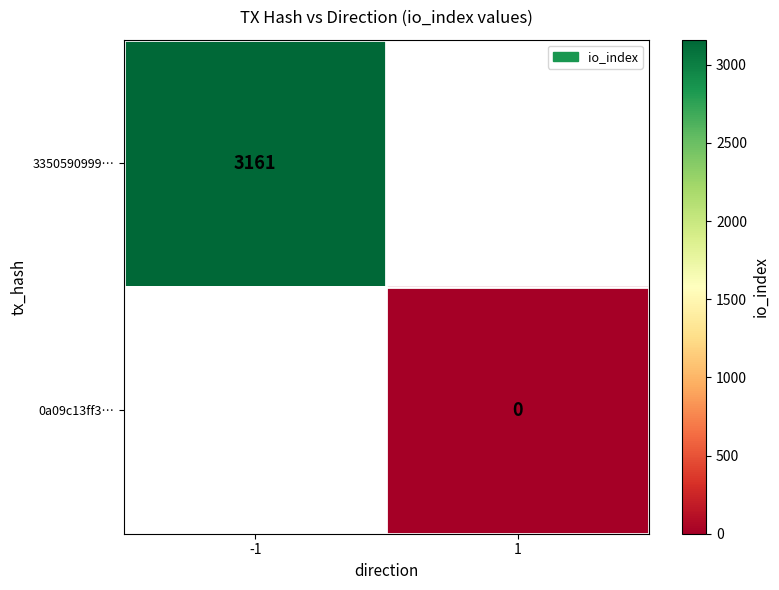

The value of 3350590999… at -1 is 3161. True or false?

True